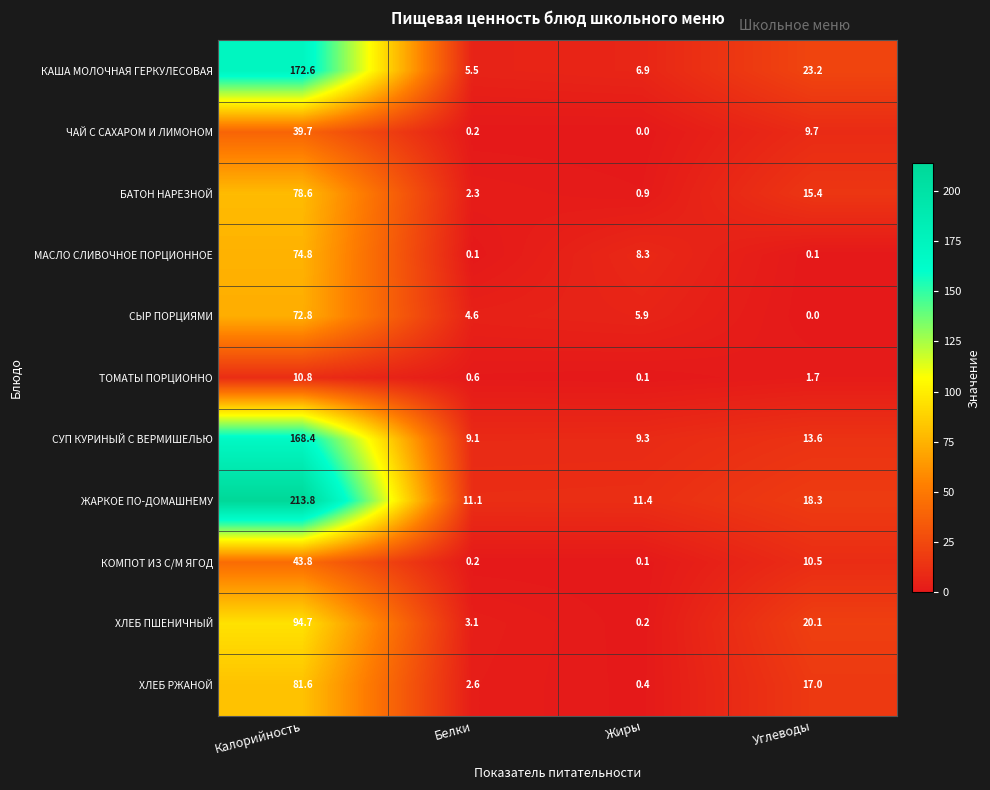

The value of БАТОН НАРЕЗНОЙ at Углеводы is 7.7. True or false?

False